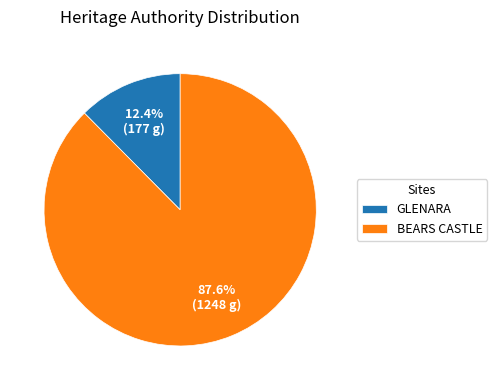

Approximately how many times larger is the value at BEARS CASTLE compared to GLENARA?

7.1